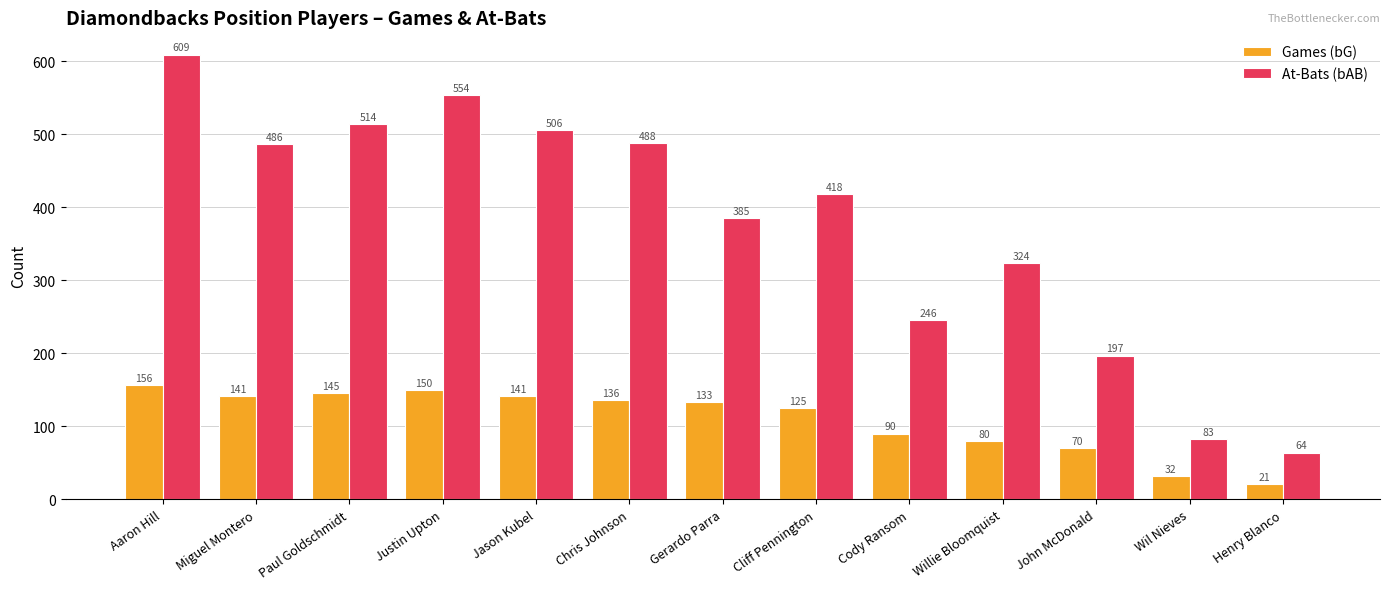

Which series has the largest range (max minus min)?

At-Bats (bAB)